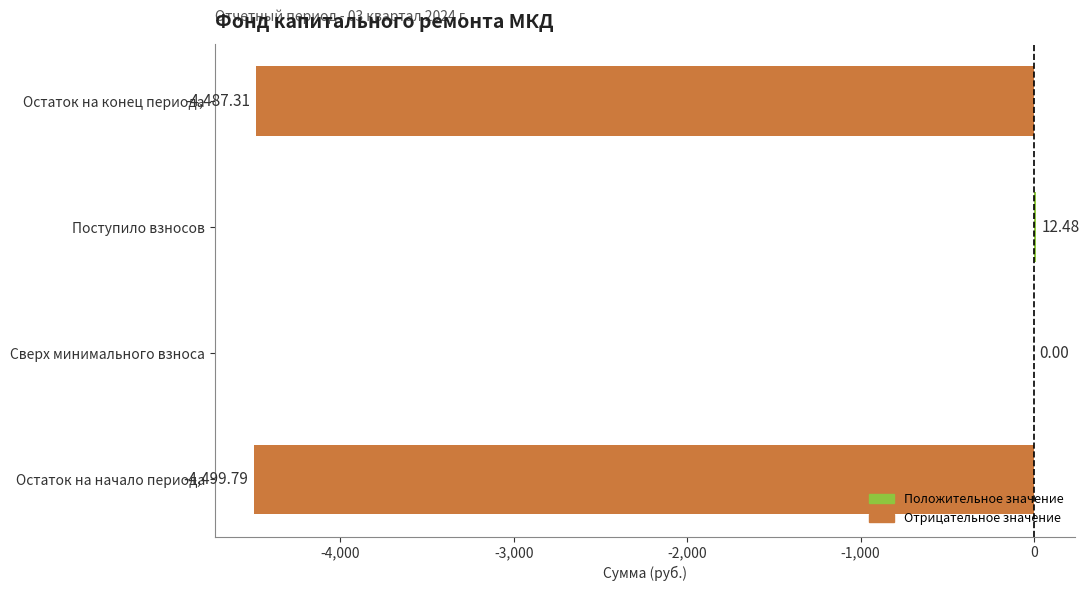

Between Остаток на конец периода and Остаток на начало периода, which is larger?

Остаток на конец периода